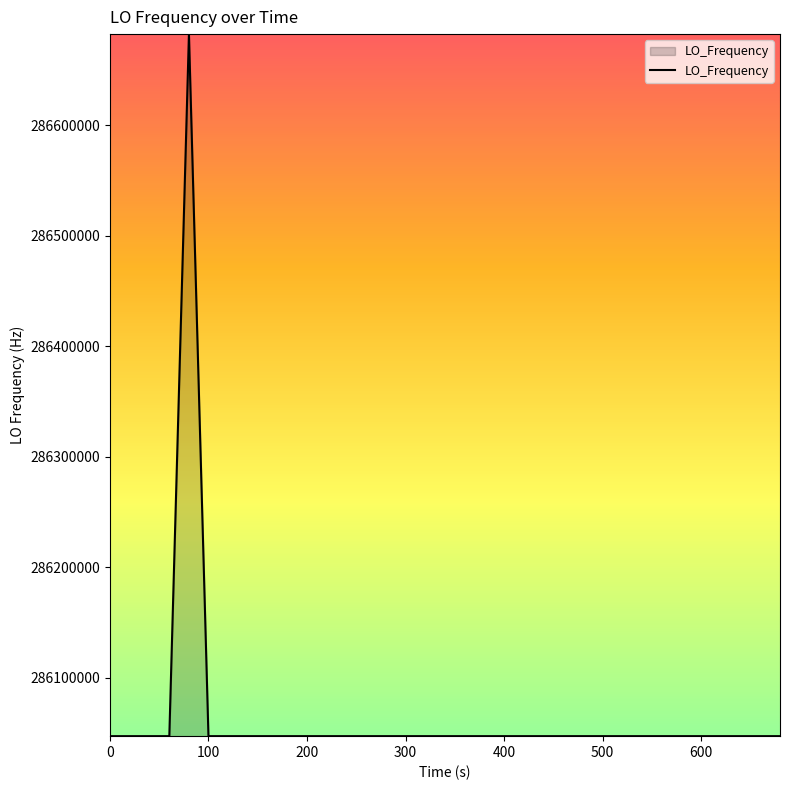

What is the smallest value displayed?

286046996.6